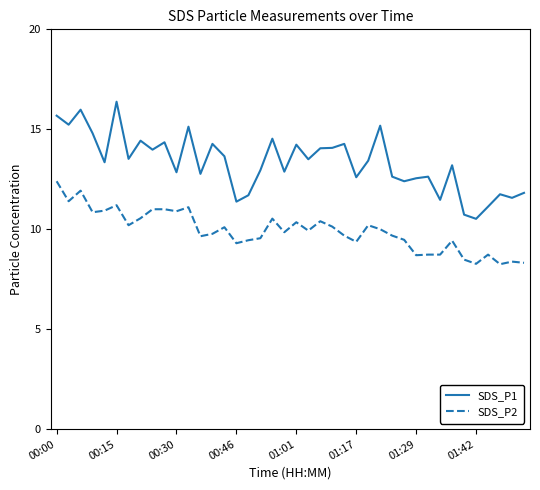

List the series in order of their peak value, lowest first.

SDS_P2, SDS_P1